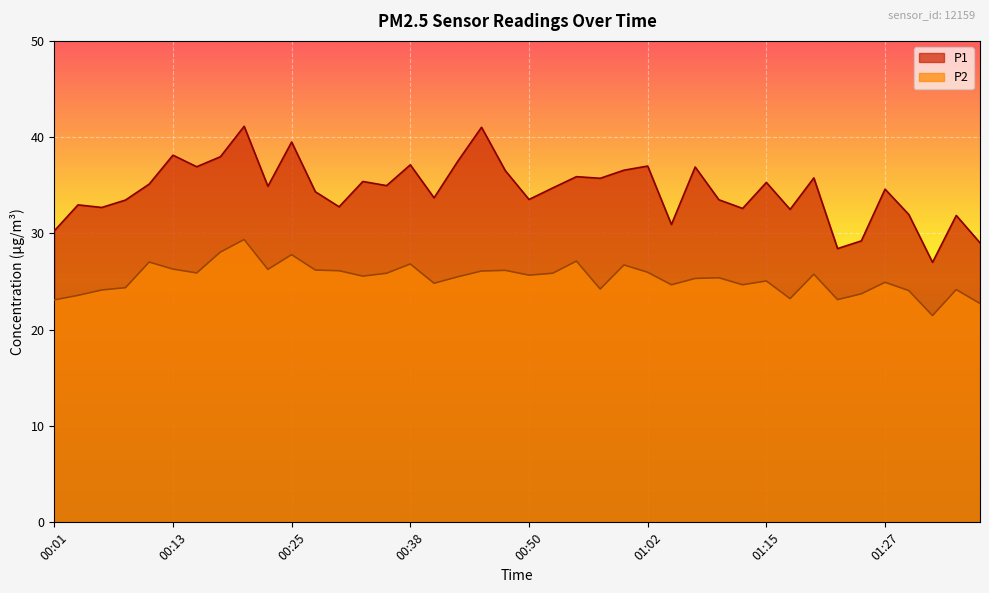

True or false: P2 and P1 cross at least once.

False